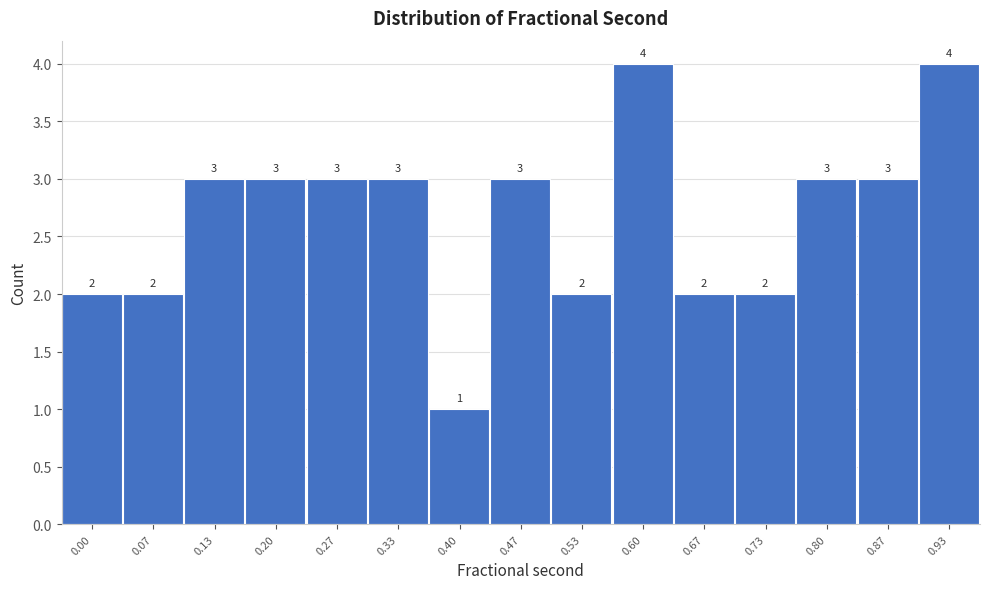

Reading right to left, what are all the values shown in this chart?

0.93=4	0.87=3	0.80=3	0.73=2	0.67=2	0.60=4	0.53=2	0.47=3	0.40=1	0.33=3	0.27=3	0.20=3	0.13=3	0.07=2	0.00=2